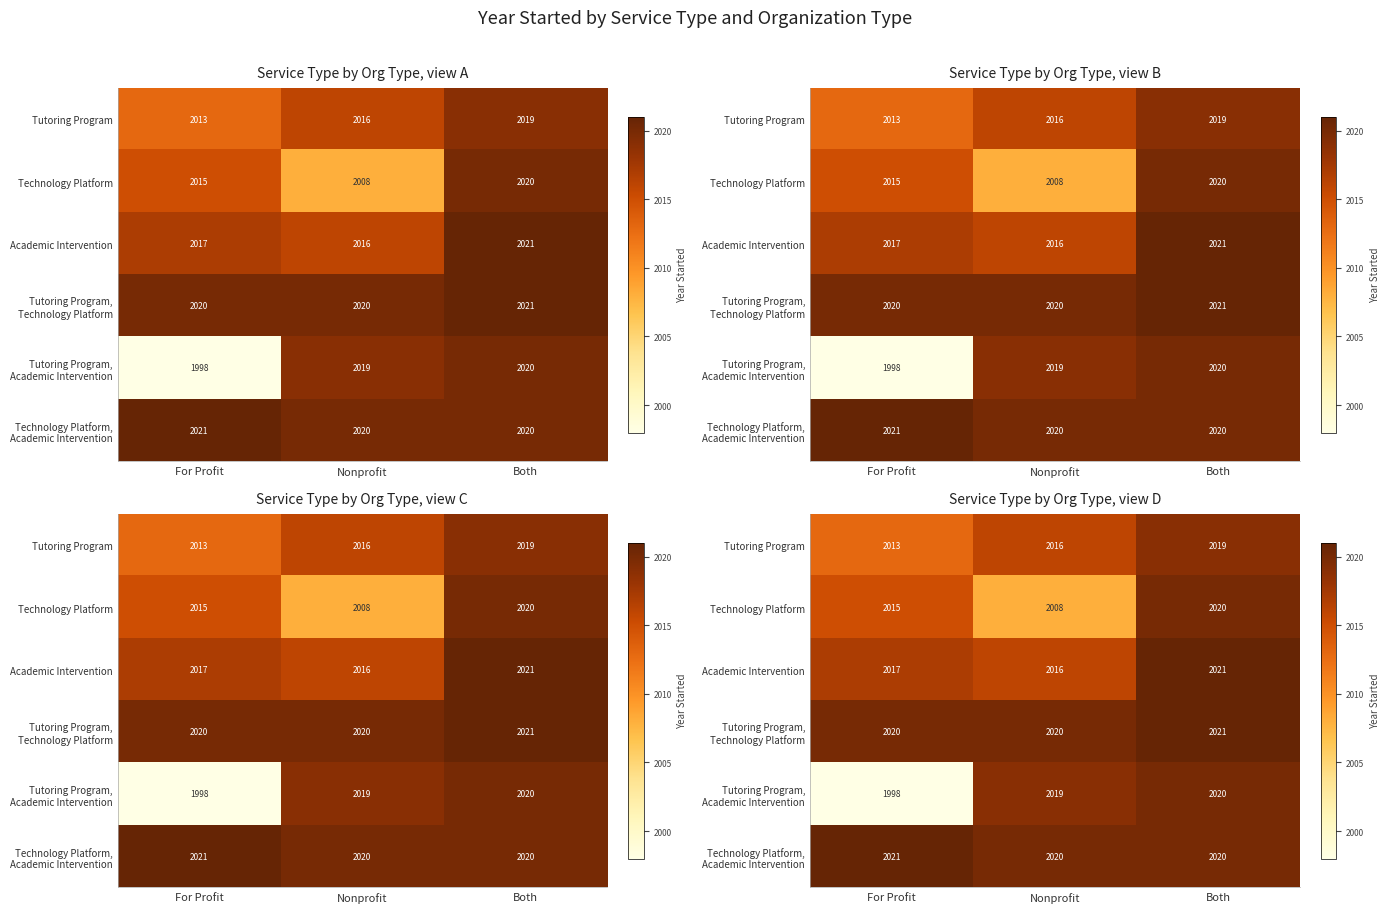

What is the difference between the second highest and minimum values in the Tutoring Program series?

3